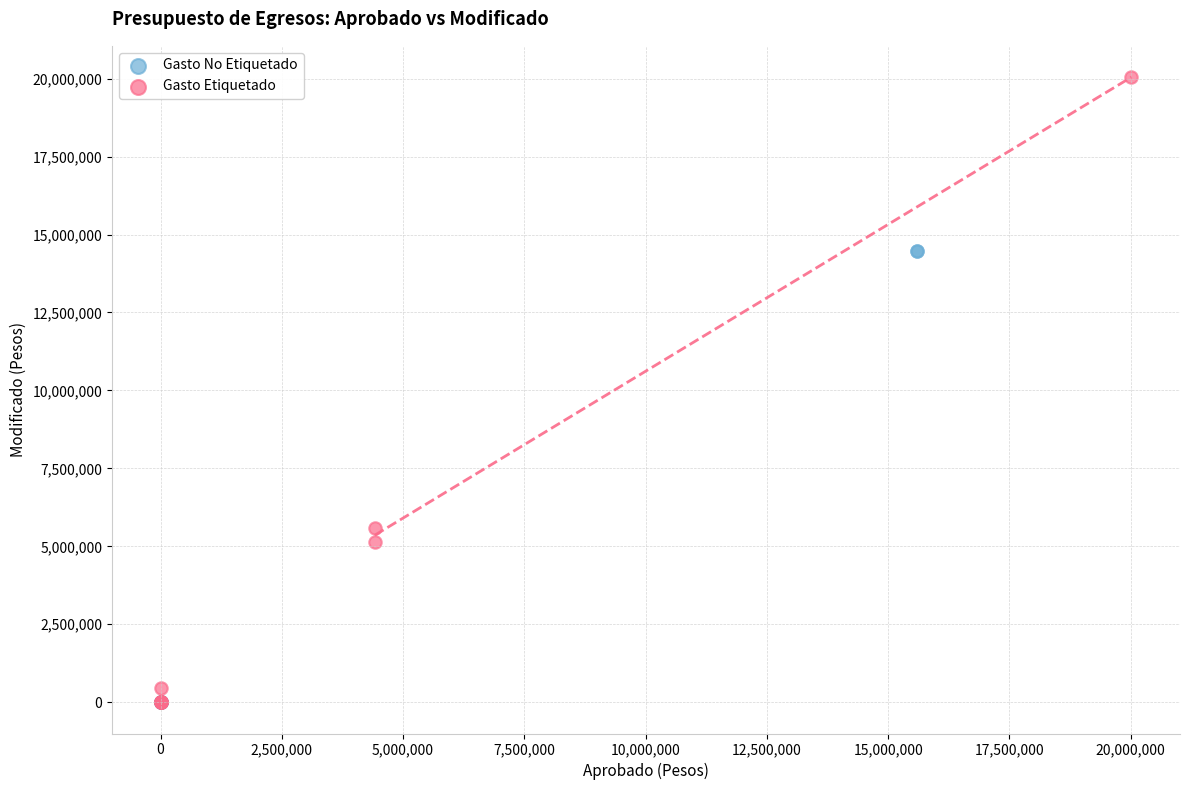

Which series has the widest spread of Y values?

Gasto Etiquetado